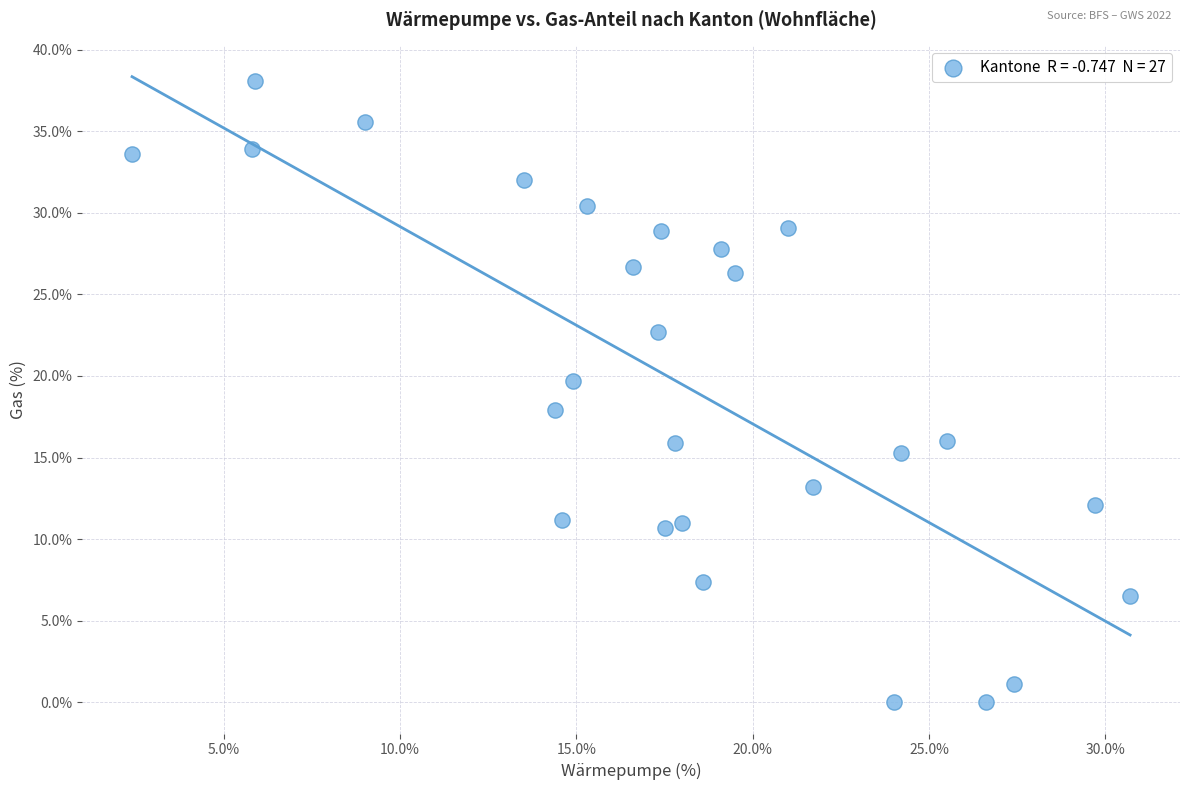

What is the range of Y values (max minus min)?

38.1